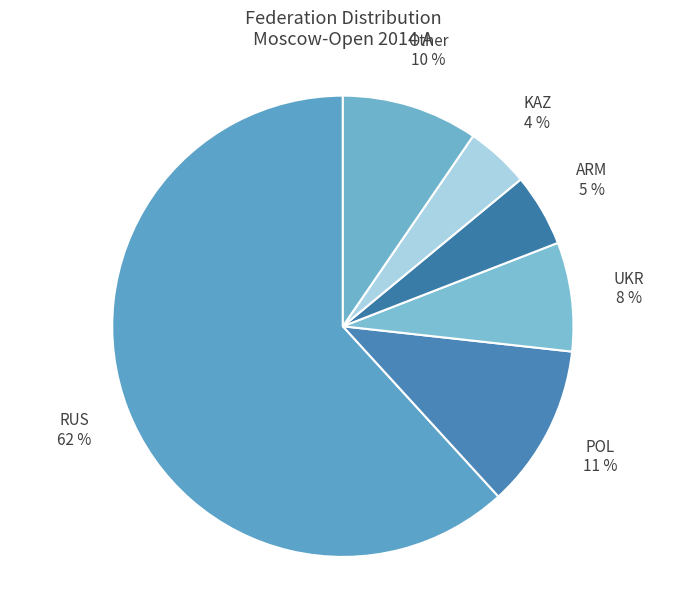

Is the sum of ARM and KAZ greater than half?

No